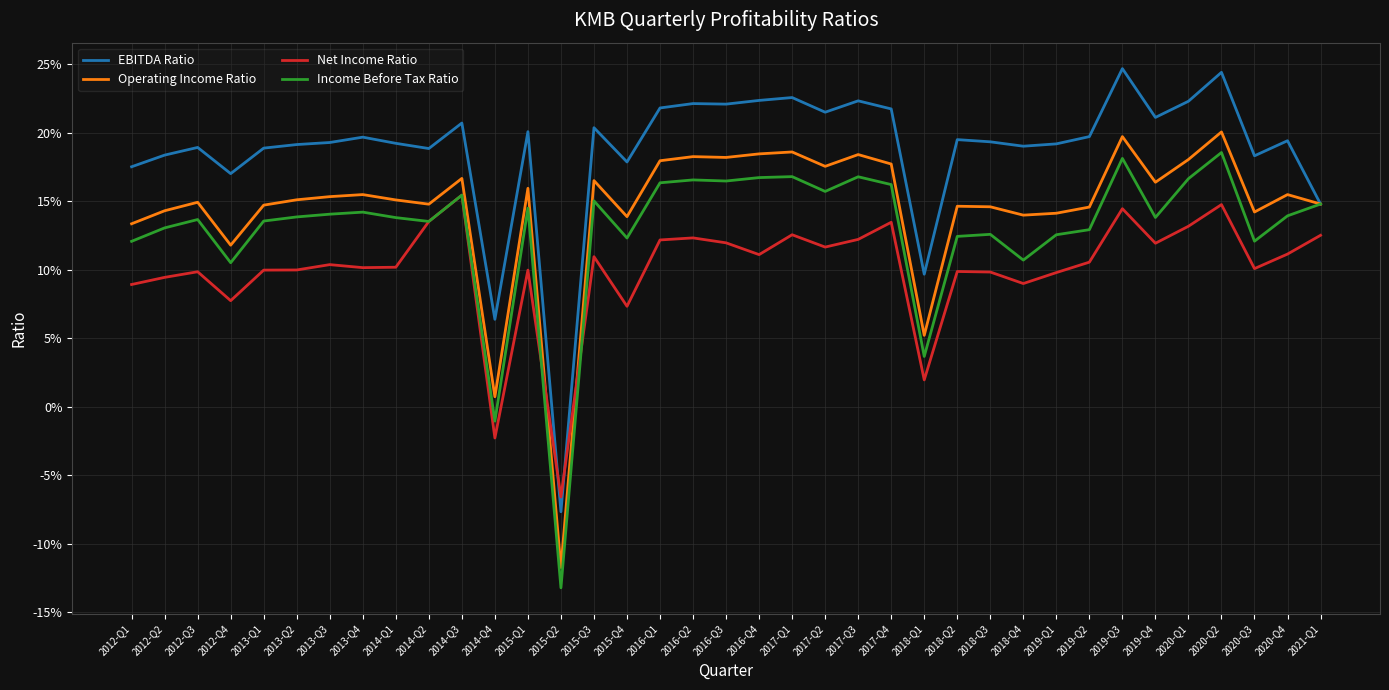

True or false: Income Before Tax Ratio and EBITDA Ratio cross at least once.

False